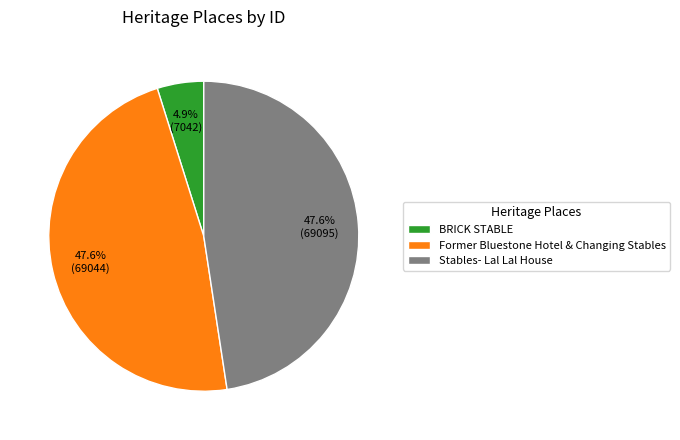

Is there a majority slice in this chart?

No